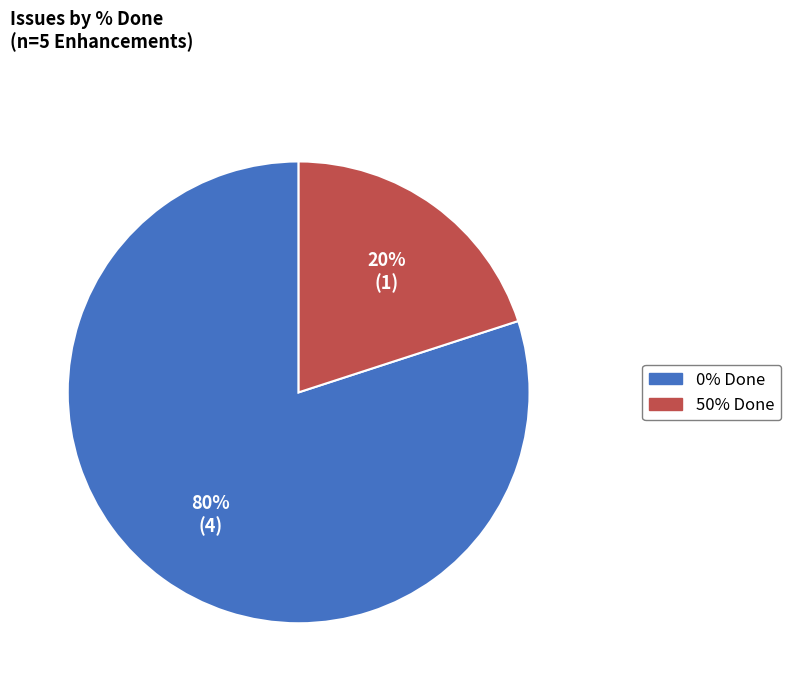

To the nearest percent, what is the difference between the largest and smallest slice percentages?

60%